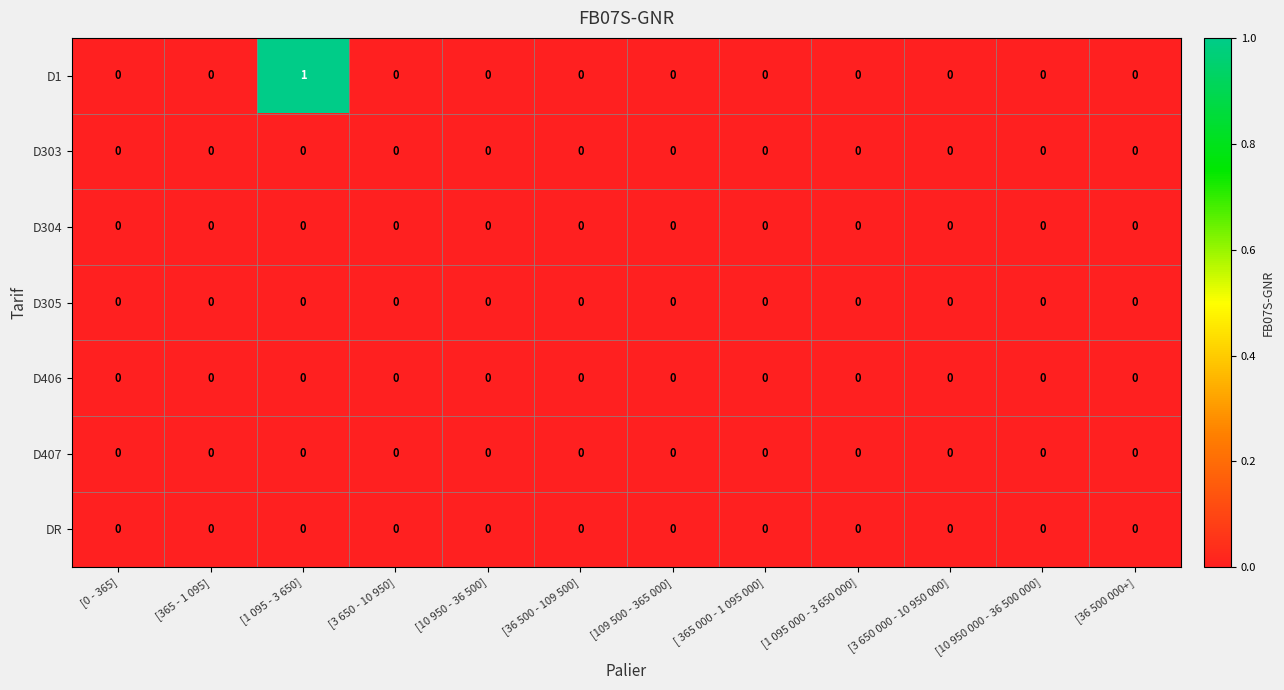

Which label corresponds to the largest value in the chart?

[1 095 - 3 650]